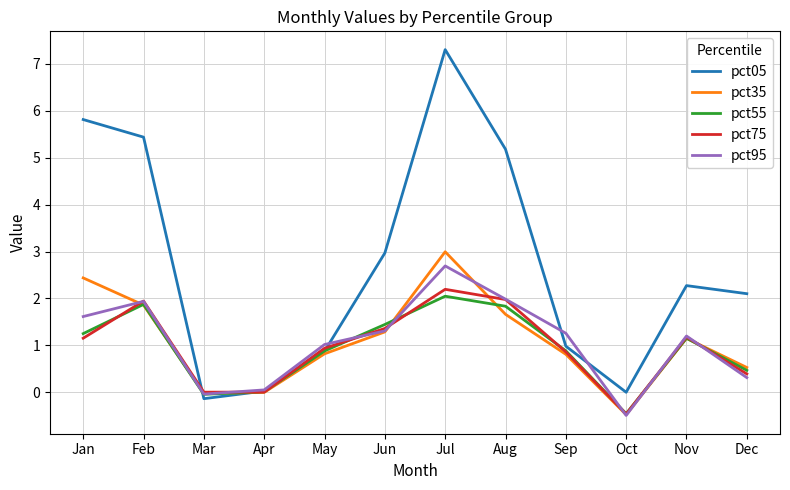

What is the minimum value shown in the chart?

-0.5